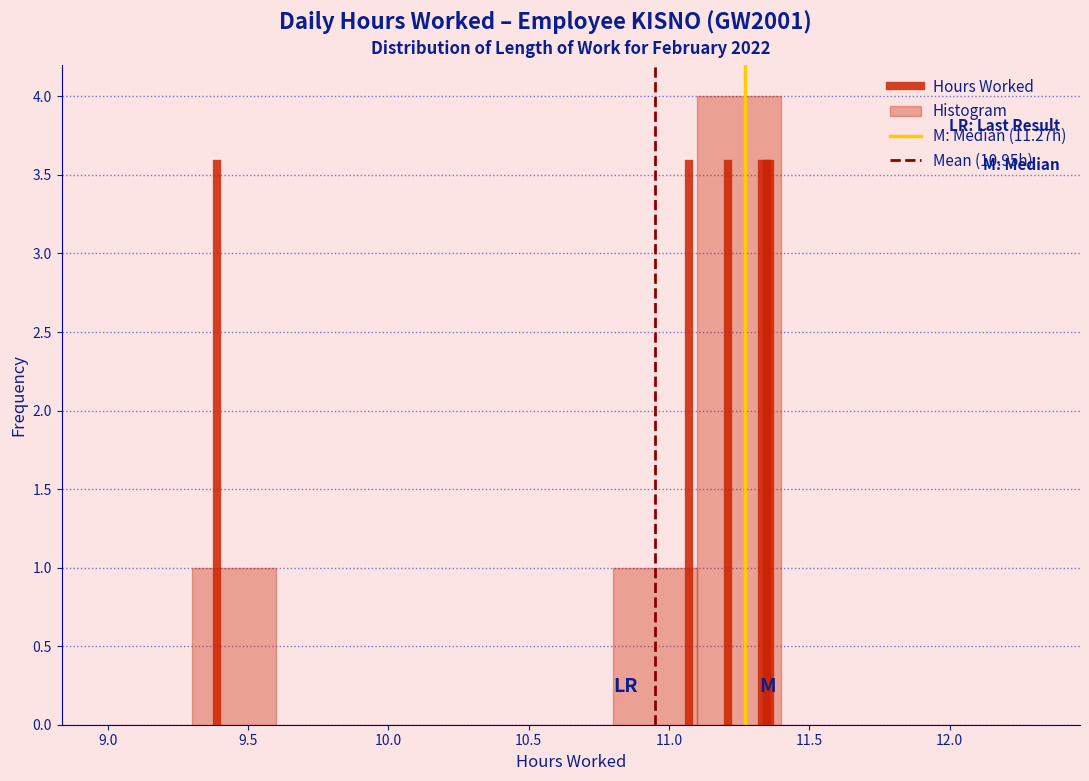

Reading left to right, list every bar in this chart as the range it spans on the x-axis followed by its height. The values are not printed on the chart, so give them approximately, as read against the axis.

9.0 to 9.3: 0
9.3 to 9.6: 1
9.6 to 9.9: 0
9.9 to 10.2: 0
10.2 to 10.5: 0
10.5 to 10.8: 0
10.8 to 11.1: 1
11.1 to 11.4: 4
11.4 to 11.7: 0
11.7 to 12.0: 0
12.0 to 12.3: 0